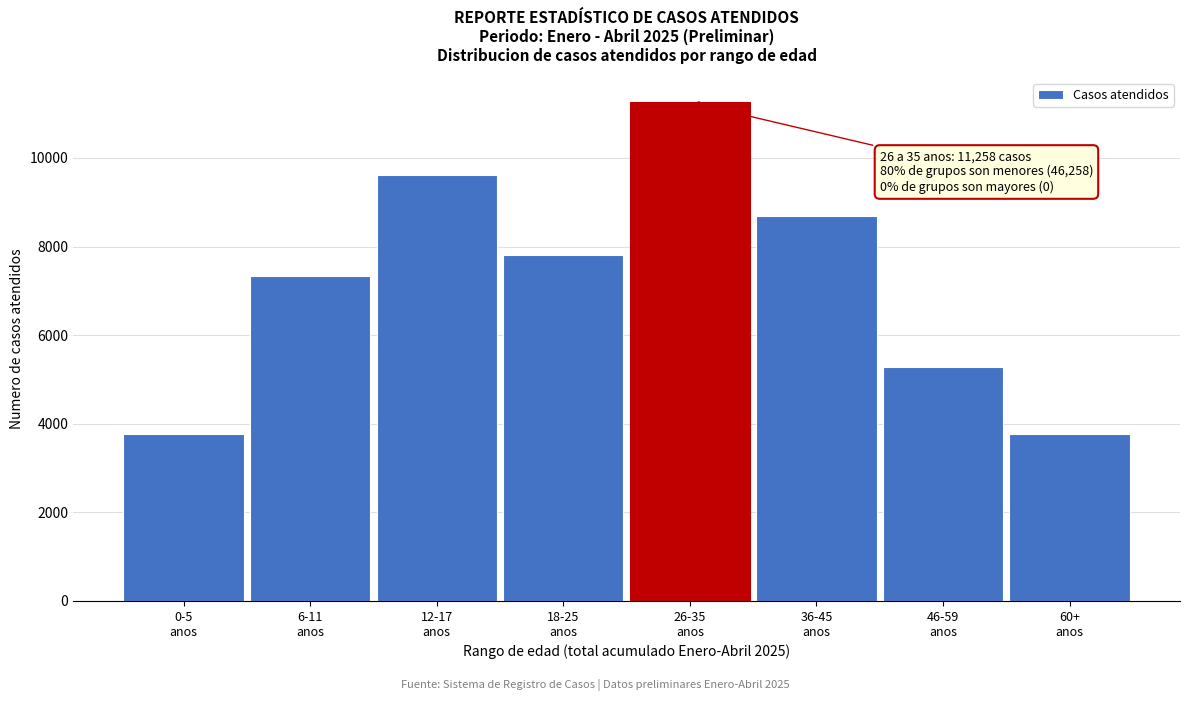

What is the minimum value shown in the chart?

3760